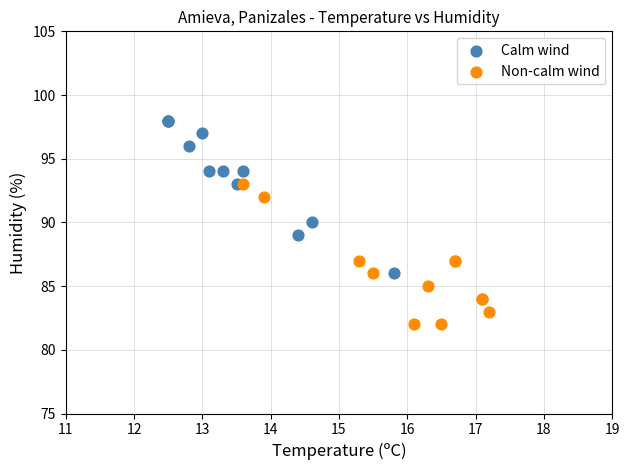

Which series reaches the minimum Y coordinate?

Non-calm wind